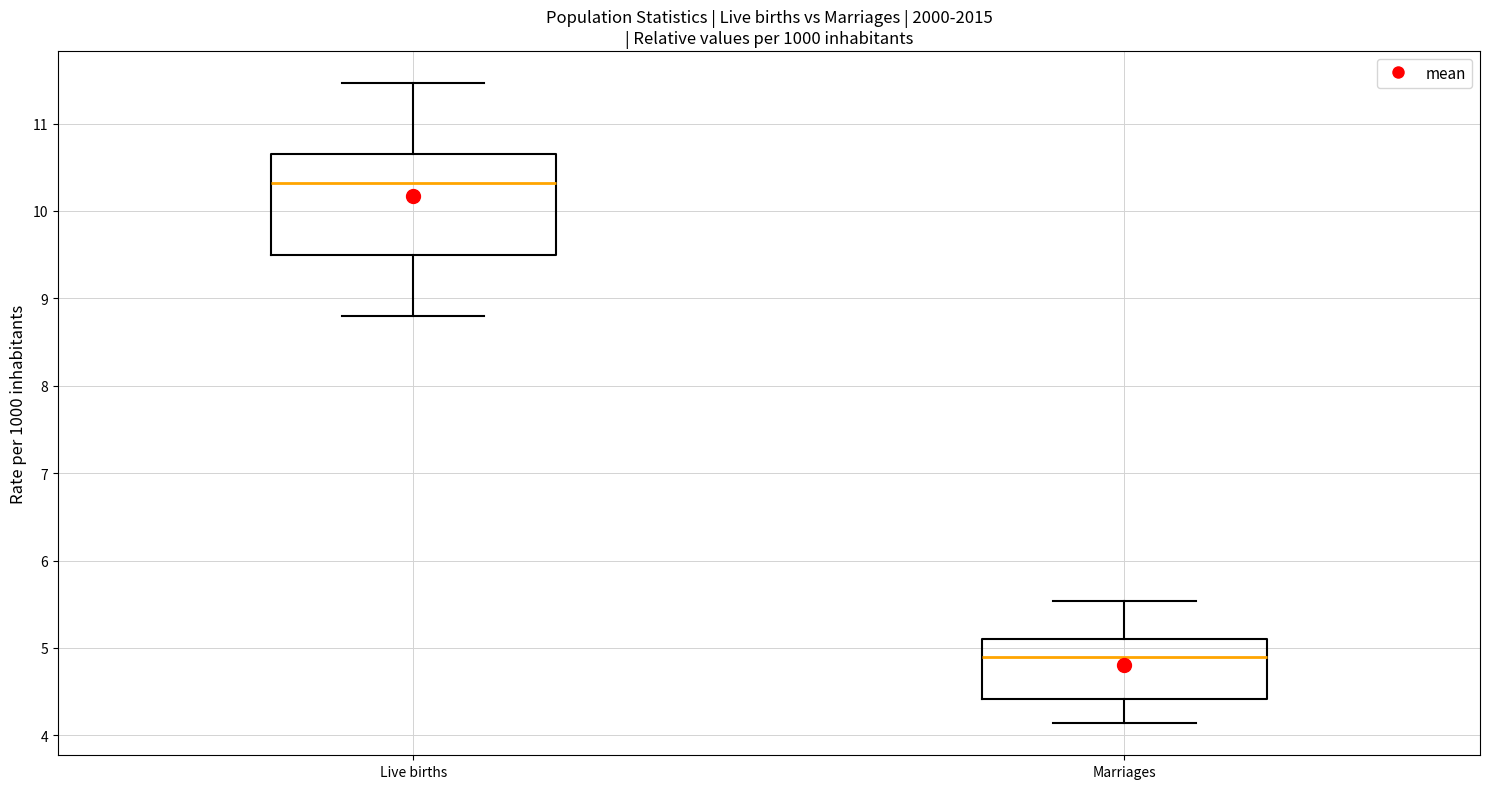

Which box has the lowest median line?

Marriages